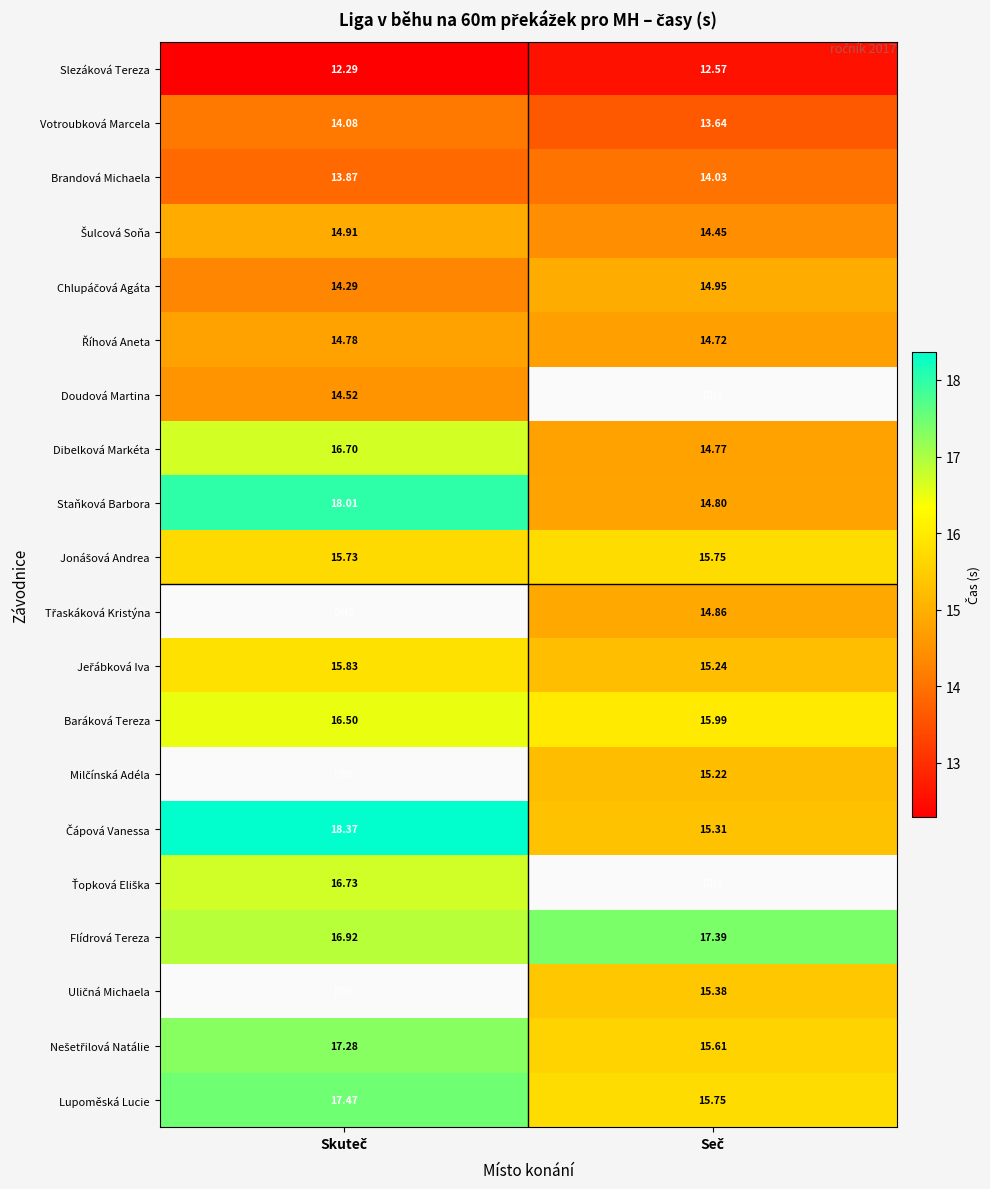

Which series changed the most between Skuteč and Seč?

Staňková Barbora